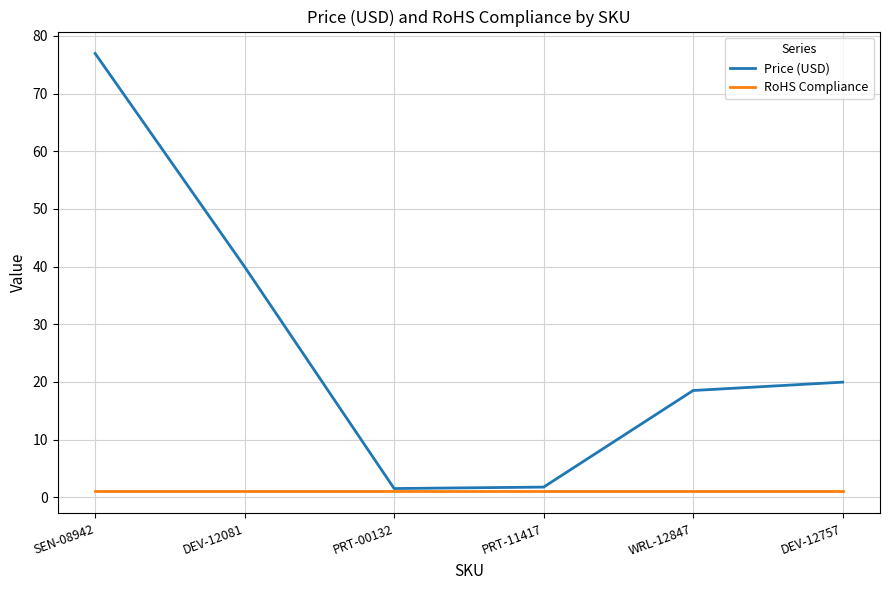

Rank the series by their average value, from highest to lowest.

Price (USD), RoHS Compliance